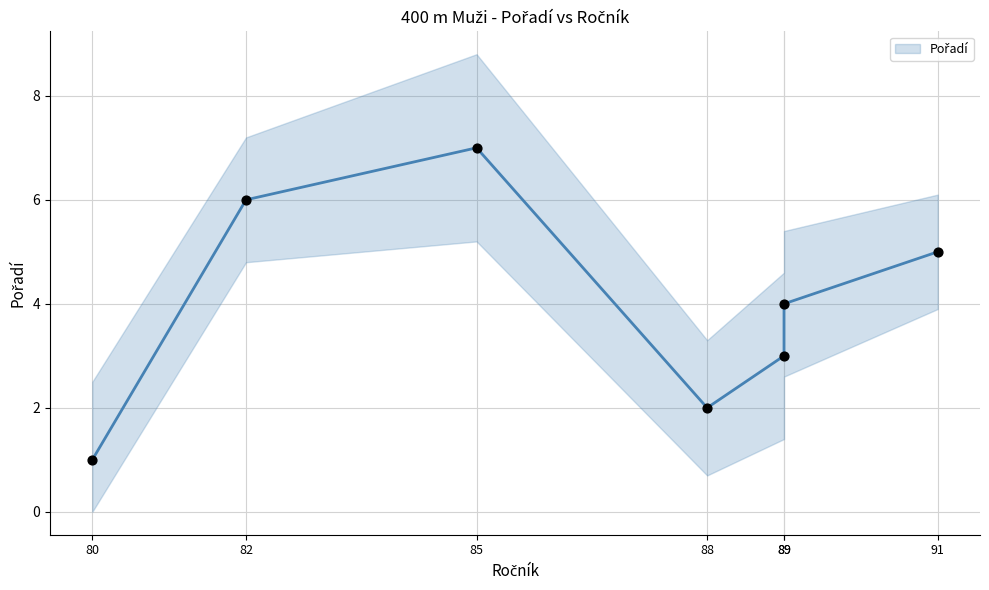

Which has a higher value, 82 or 85?

85